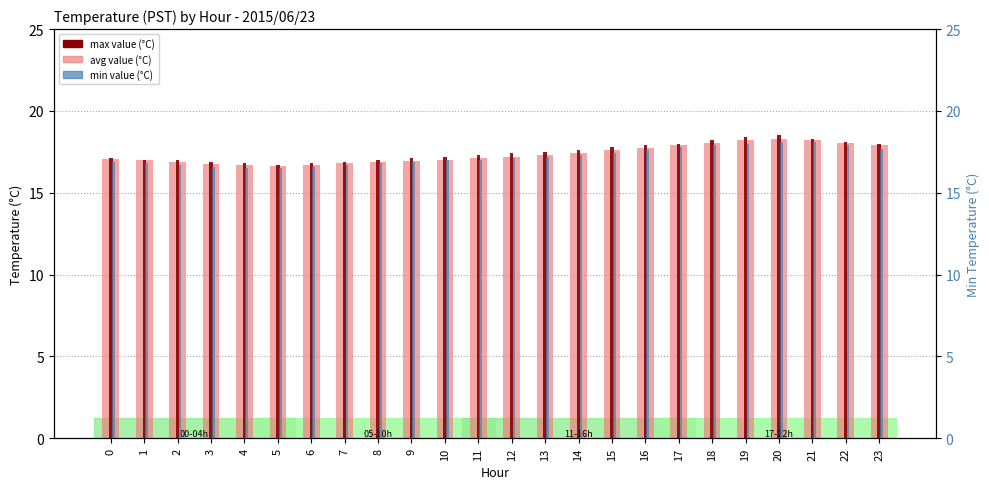

Reading right to left, list all the values displayed in this chart.

avg value (°C): 23=17.9	22=18.1	21=18.2	20=18.3	19=18.2	18=18.1	17=17.9	16=17.8	15=17.6	14=17.4	13=17.3	12=17.2	11=17.1	10=17.0	9=16.9	8=16.9	7=16.8	6=16.7	5=16.6	4=16.7	3=16.8	2=16.9	1=17.0	0=17.1
max value (°C): 23=18.0	22=18.1	21=18.3	20=18.5	19=18.4	18=18.2	17=18.0	16=17.9	15=17.8	14=17.6	13=17.5	12=17.4	11=17.3	10=17.2	9=17.1	8=17.0	7=16.9	6=16.8	5=16.7	4=16.8	3=16.9	2=17.0	1=17.0	0=17.1
min value (°C): 23=17.7	22=17.9	21=18.1	20=18.1	19=18.0	18=17.9	17=17.8	16=17.6	15=17.4	14=17.3	13=17.2	12=17.1	11=17.0	10=17.0	9=16.9	8=16.8	7=16.7	6=16.6	5=16.5	4=16.5	3=16.6	2=16.7	1=16.8	0=16.9